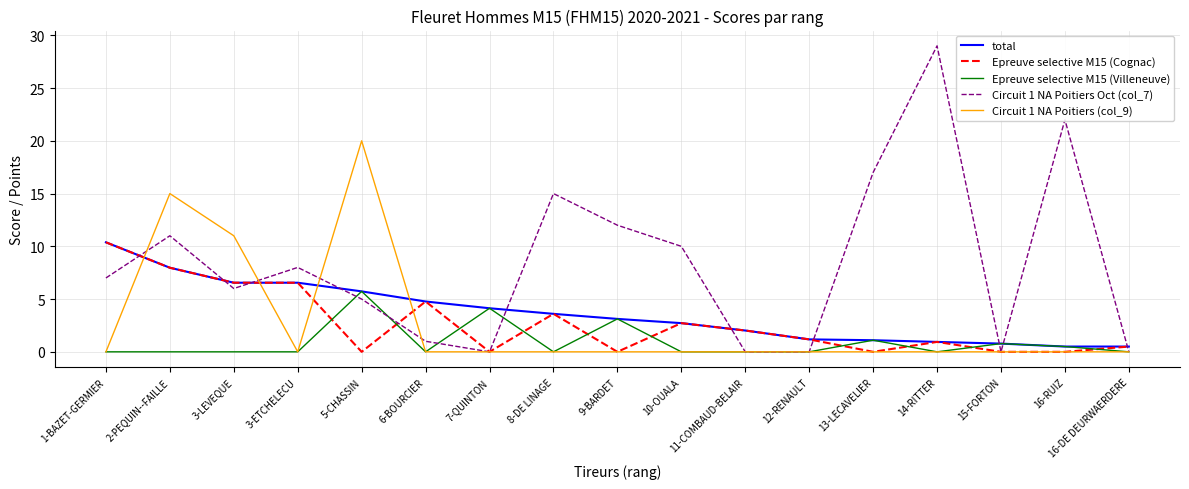

What position from the right is 14-RITTER?

4